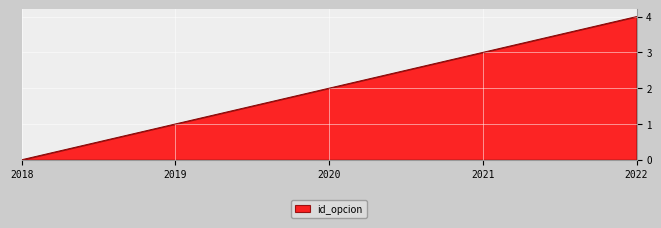

Rank the categories by value from highest to lowest.

2022, 2021, 2020, 2019, 2018